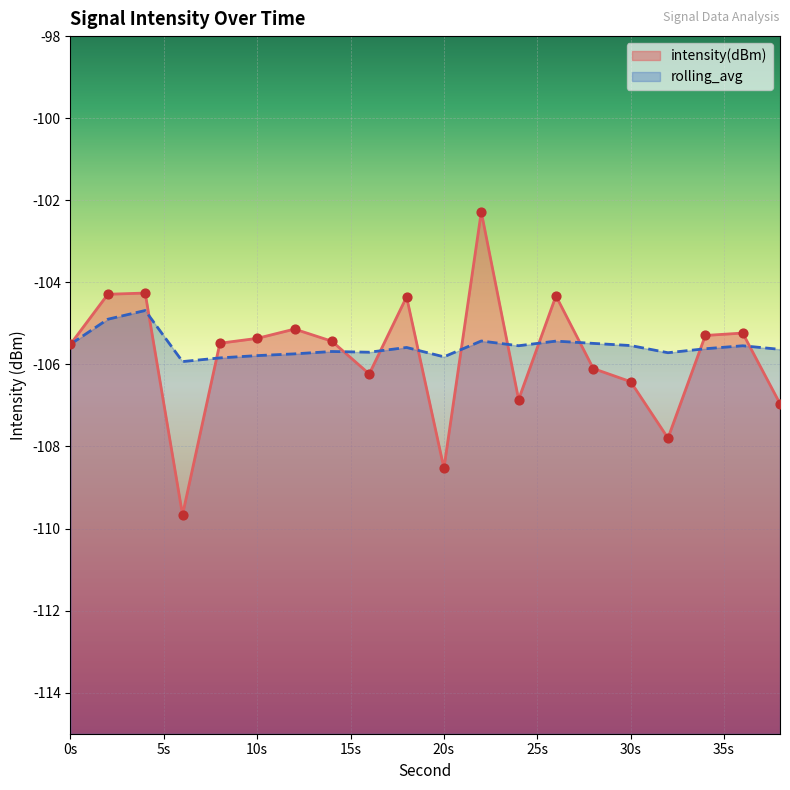

At how many categories does at least one series exceed -104?

1